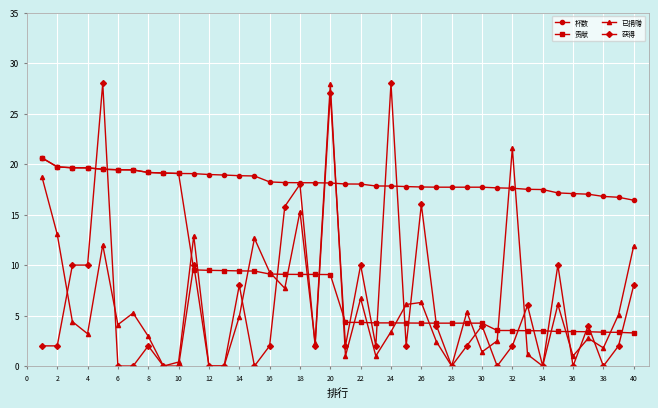

How many lines are shown in the chart?

4